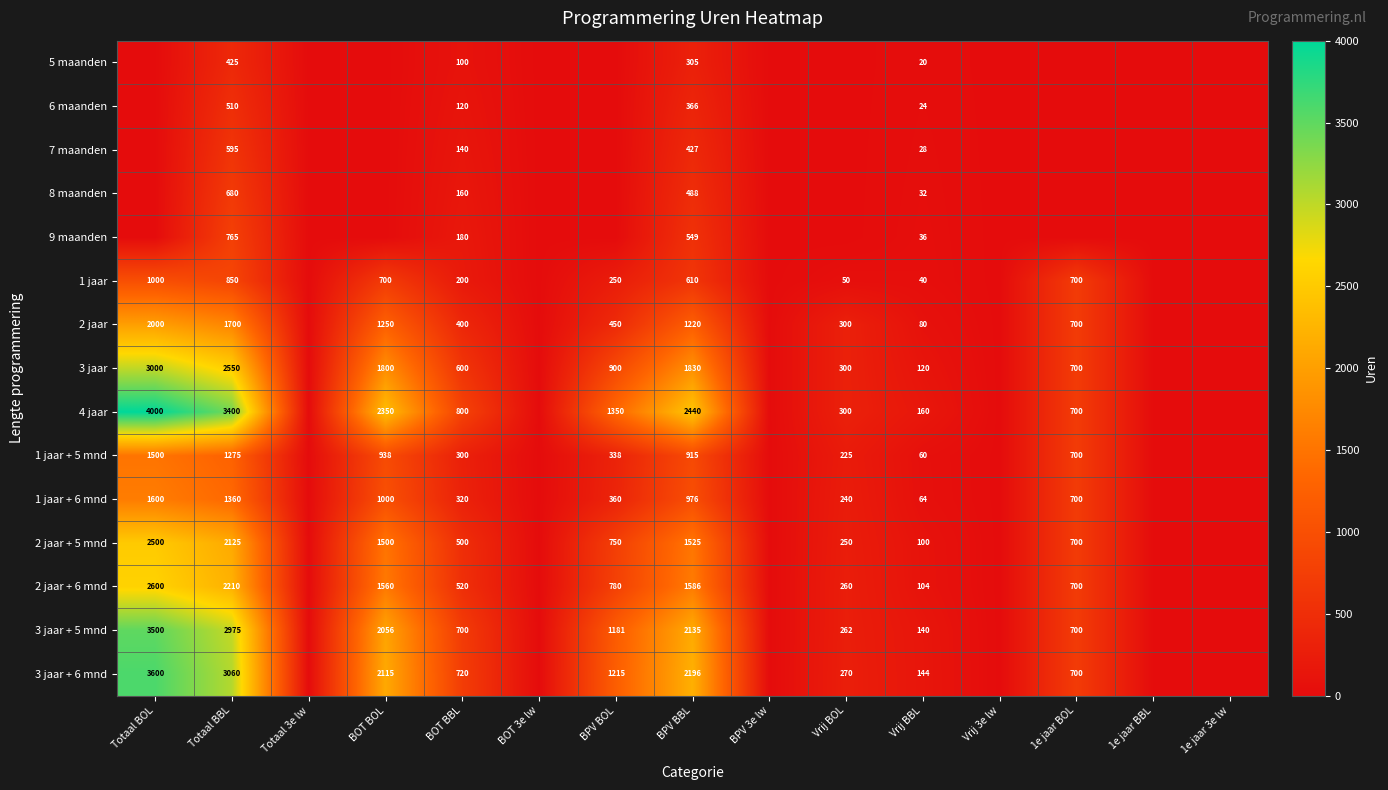

True or false: 1 jaar + 5 mnd has a value of 938 at BOT BOL.

True